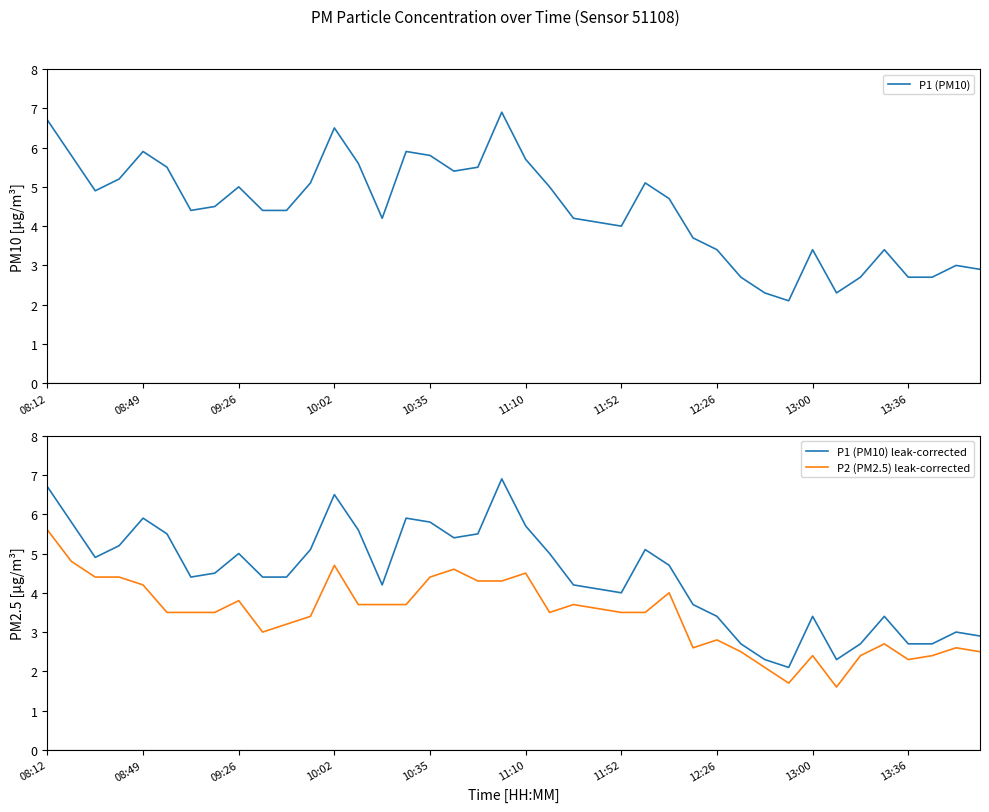

True or false: P2 (PM2.5) leak-corrected and P1 (PM10) leak-corrected intersect in this chart.

False